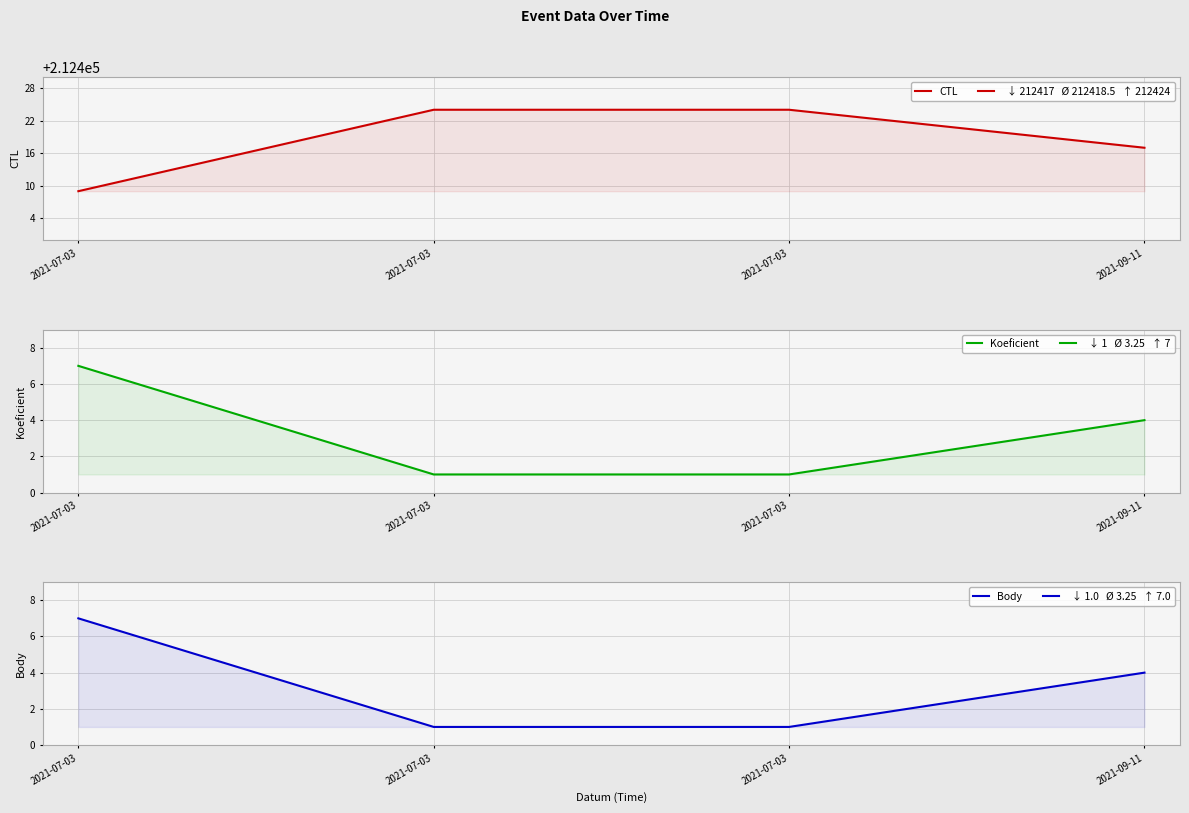

What is the spread (max minus min) of values at 2021-07-03?

212402